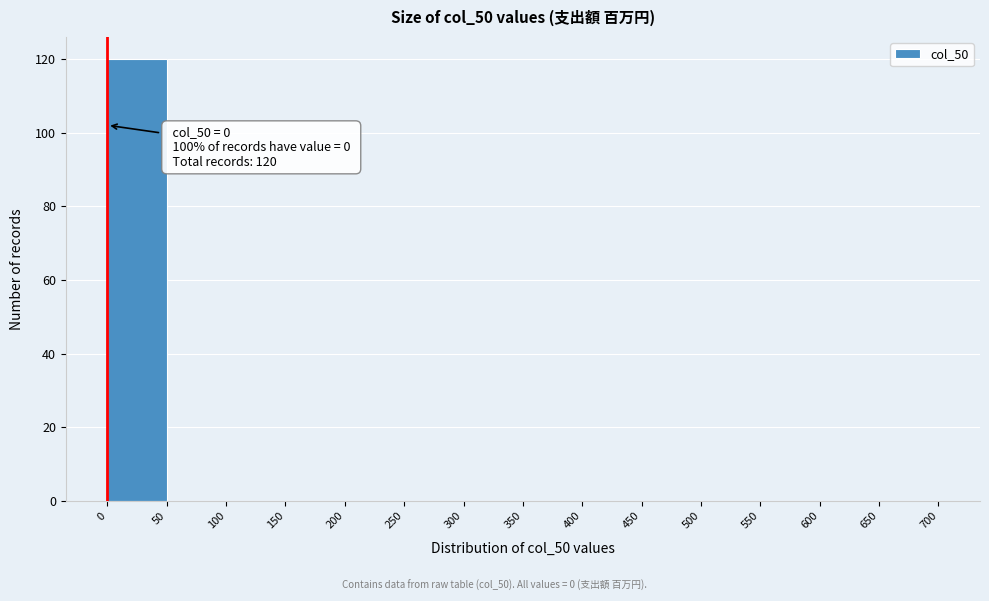

Over which range of the x-axis is the bar tallest?

0 to 50